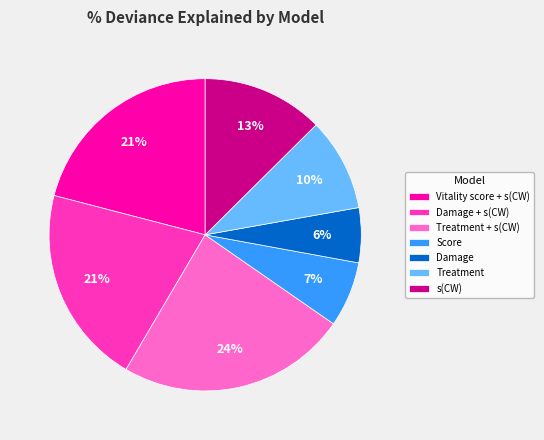

To the nearest percent, what percentage of the pie is Vitality score + s(CW)?

21%